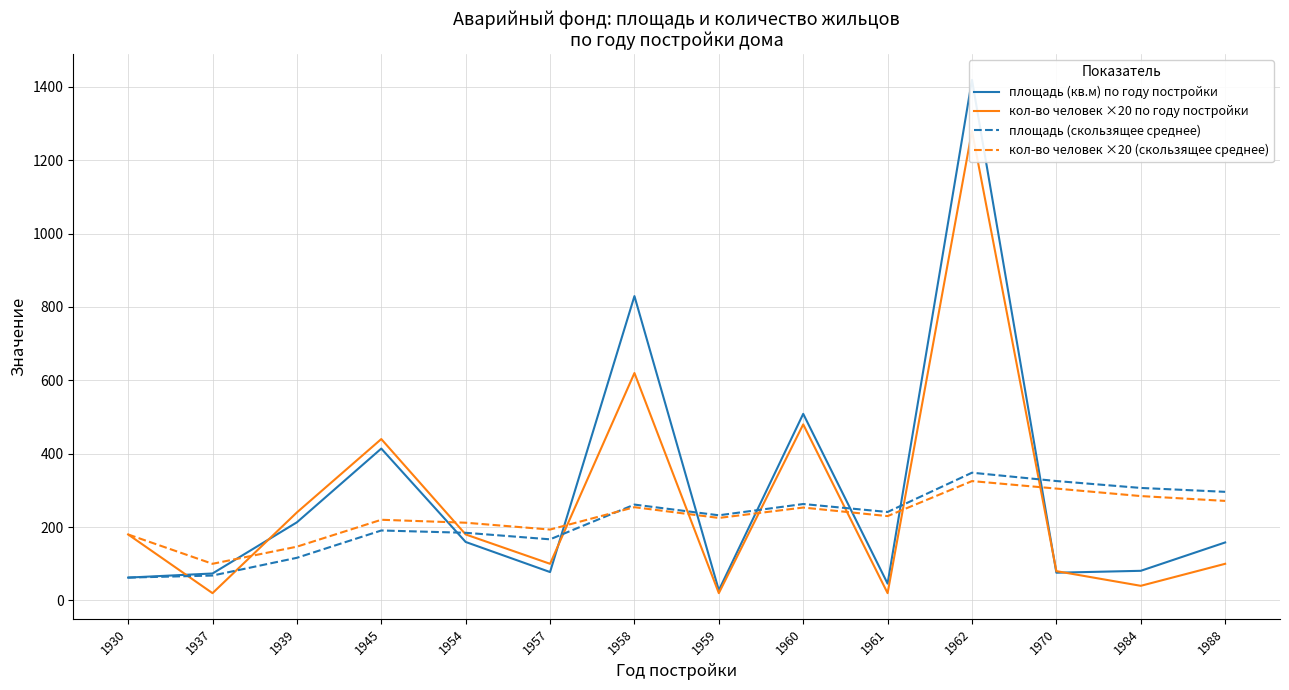

What is the difference between the maximum and second lowest values in the кол-во человек ×20 (скользящее среднее) series?

178.8